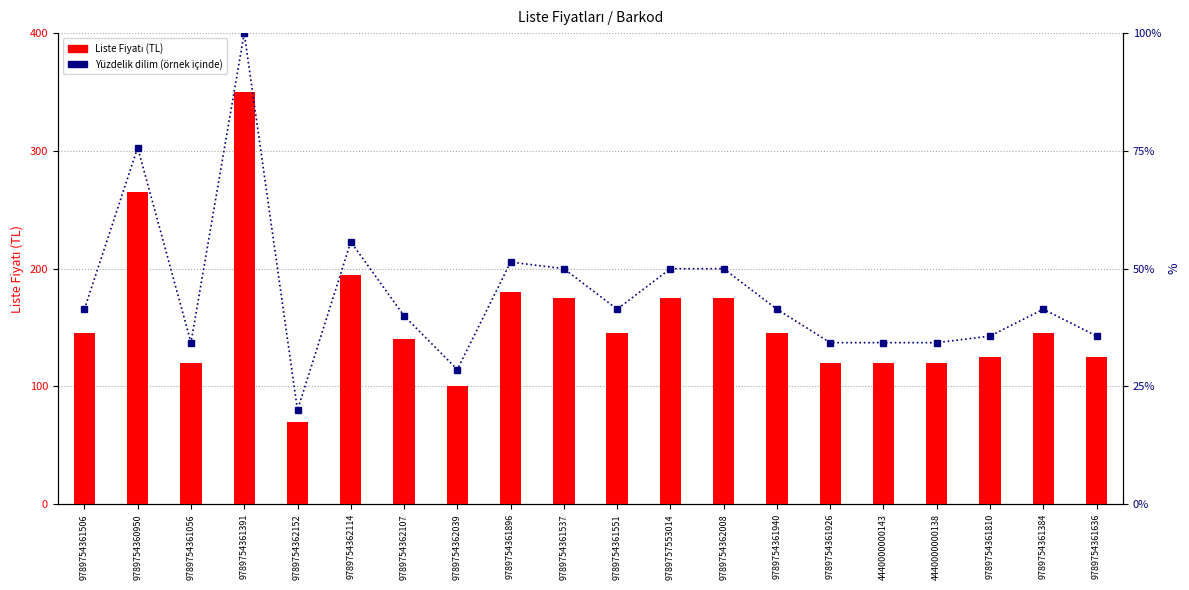

What is the minimum value shown in the chart?

20.0